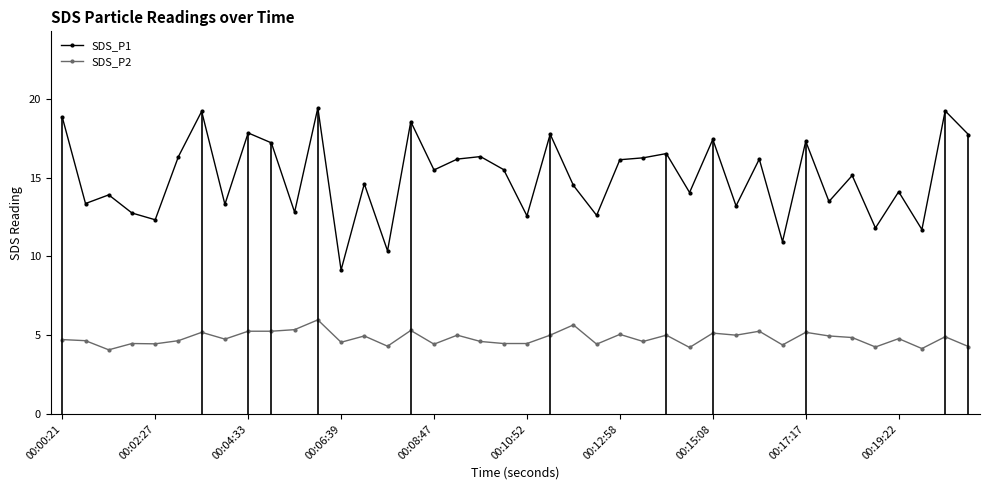

The SDS_P1 series shows 14.1 at 00:19:22. True or false?

True